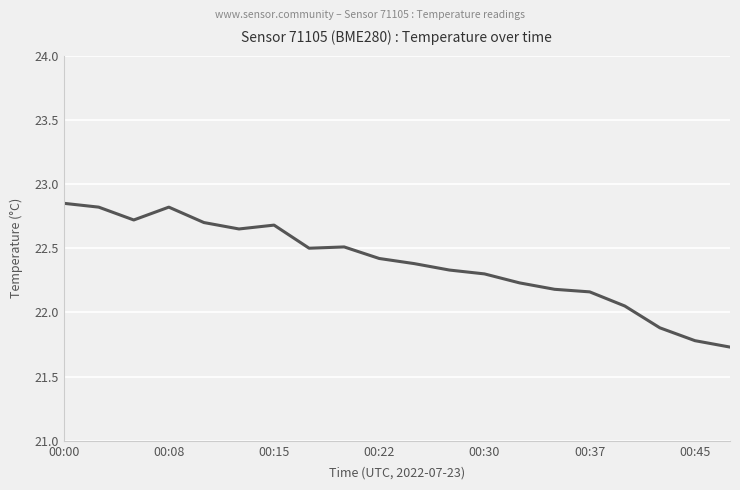

How many distinct data groups are displayed?

1